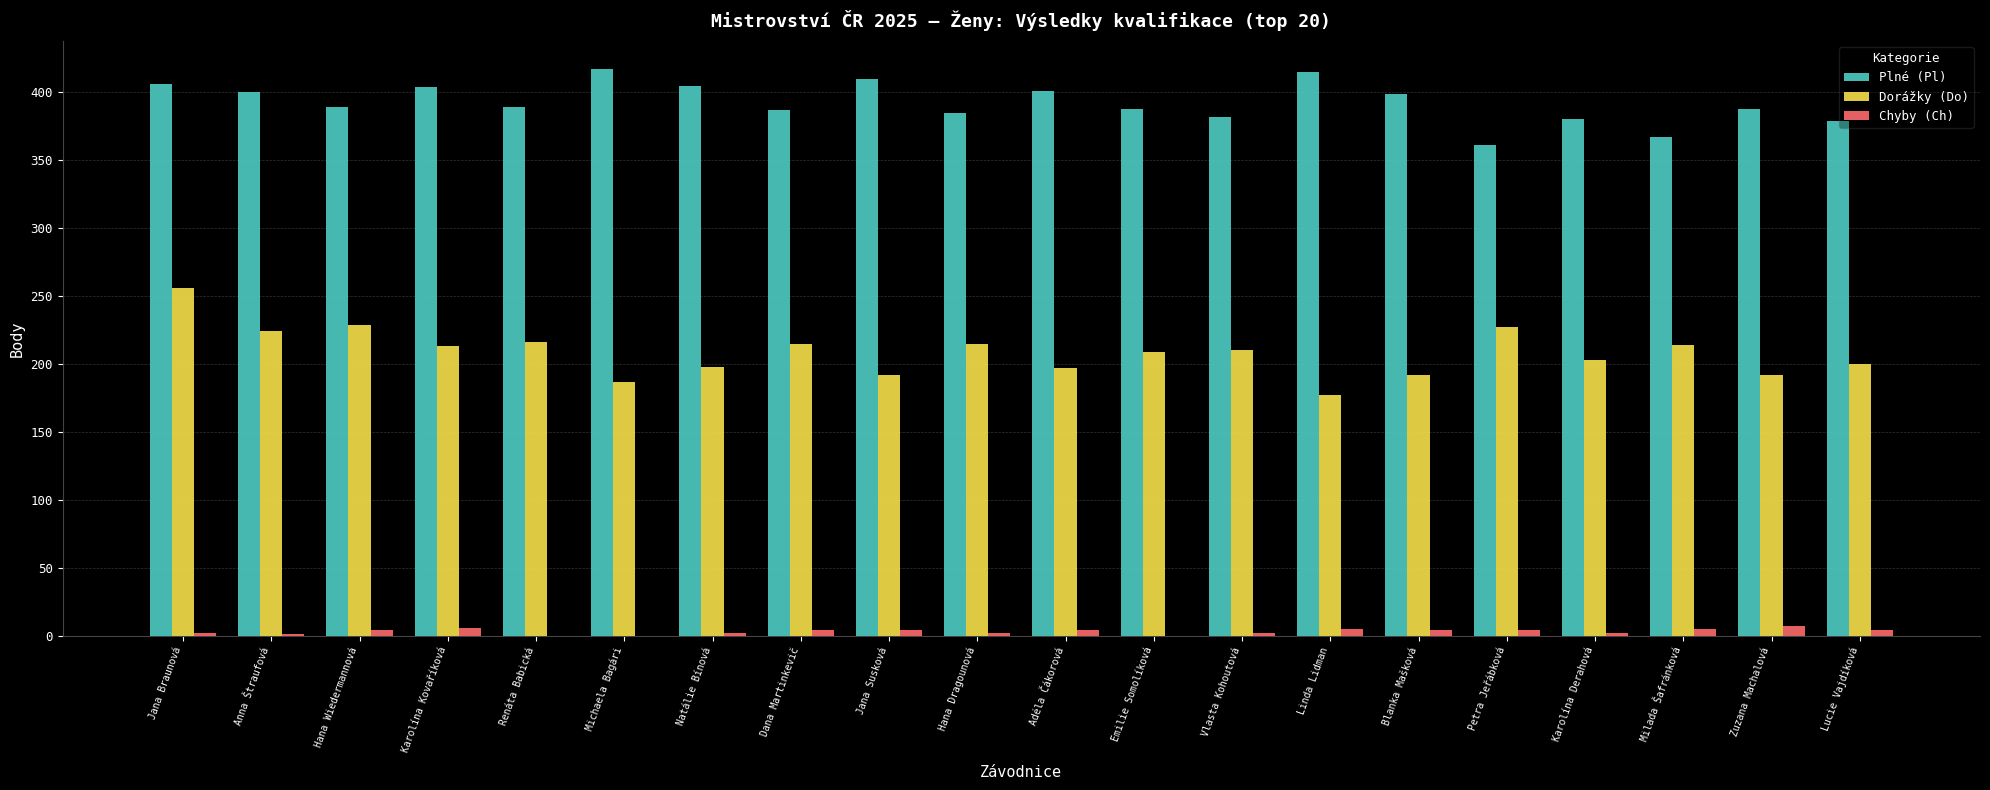

What are all the series names shown in the legend?

Plné (Pl), Dorážky (Do), Chyby (Ch)